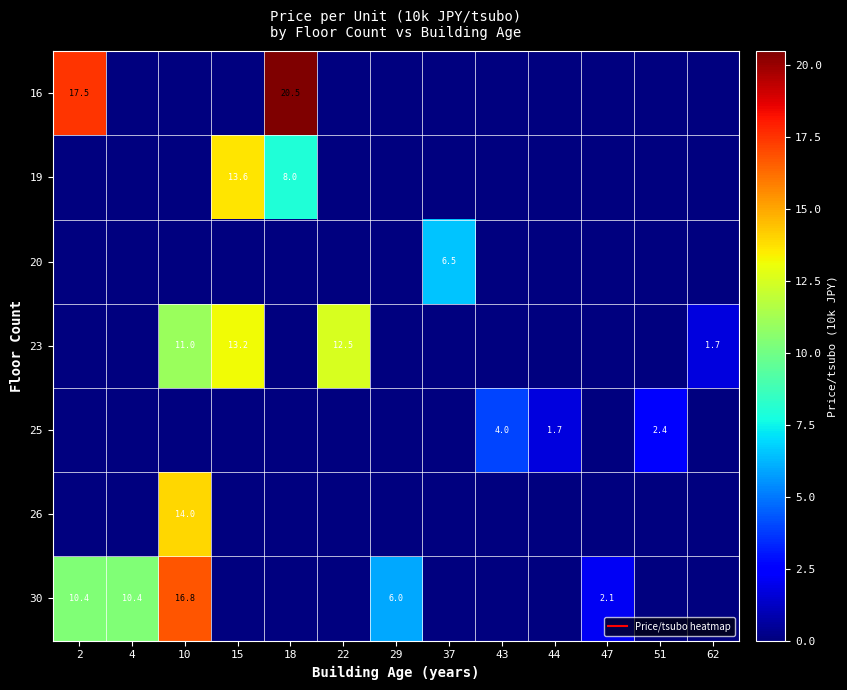

What is the maximum value shown in the chart?

20.5